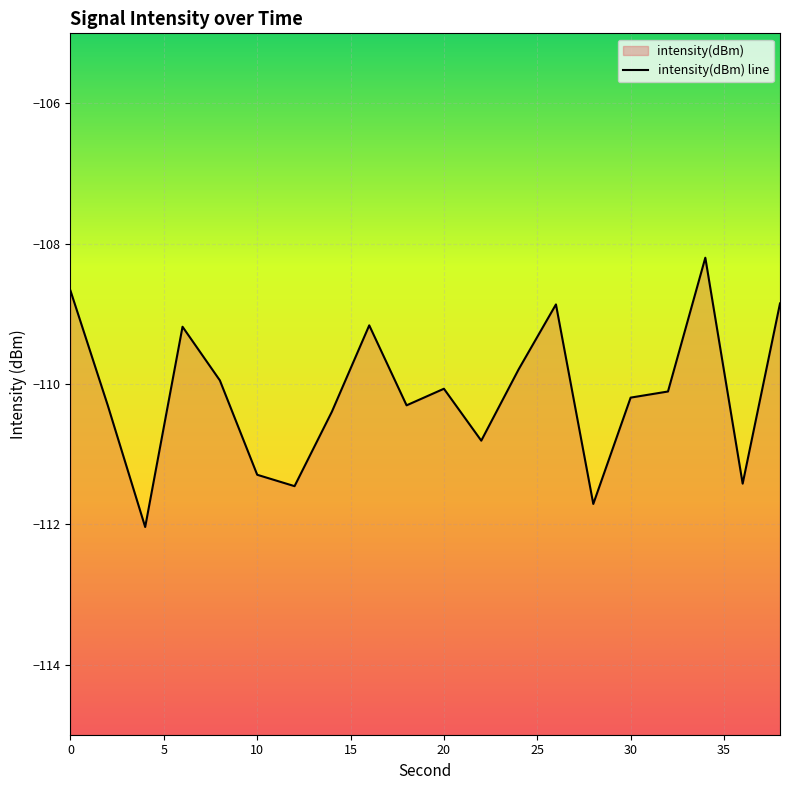

Reading left to right, what are all the values shown in this chart?

0=-108.7	2=-110.3	4=-112.0	6=-109.2	8=-109.9	10=-111.3	12=-111.5	14=-110.4	16=-109.2	18=-110.3	20=-110.1	22=-110.8	24=-109.8	26=-108.9	28=-111.7	30=-110.2	32=-110.1	34=-108.2	36=-111.4	38=-108.9